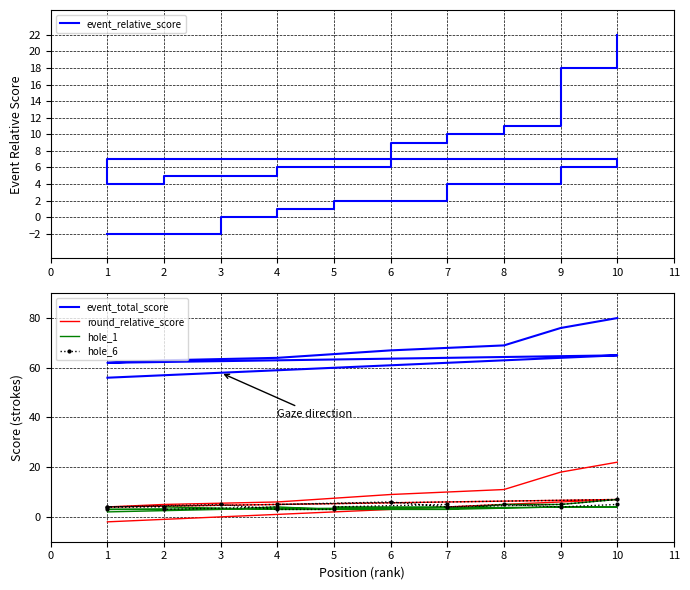

Where is the first local minimum for event_total_score?

1